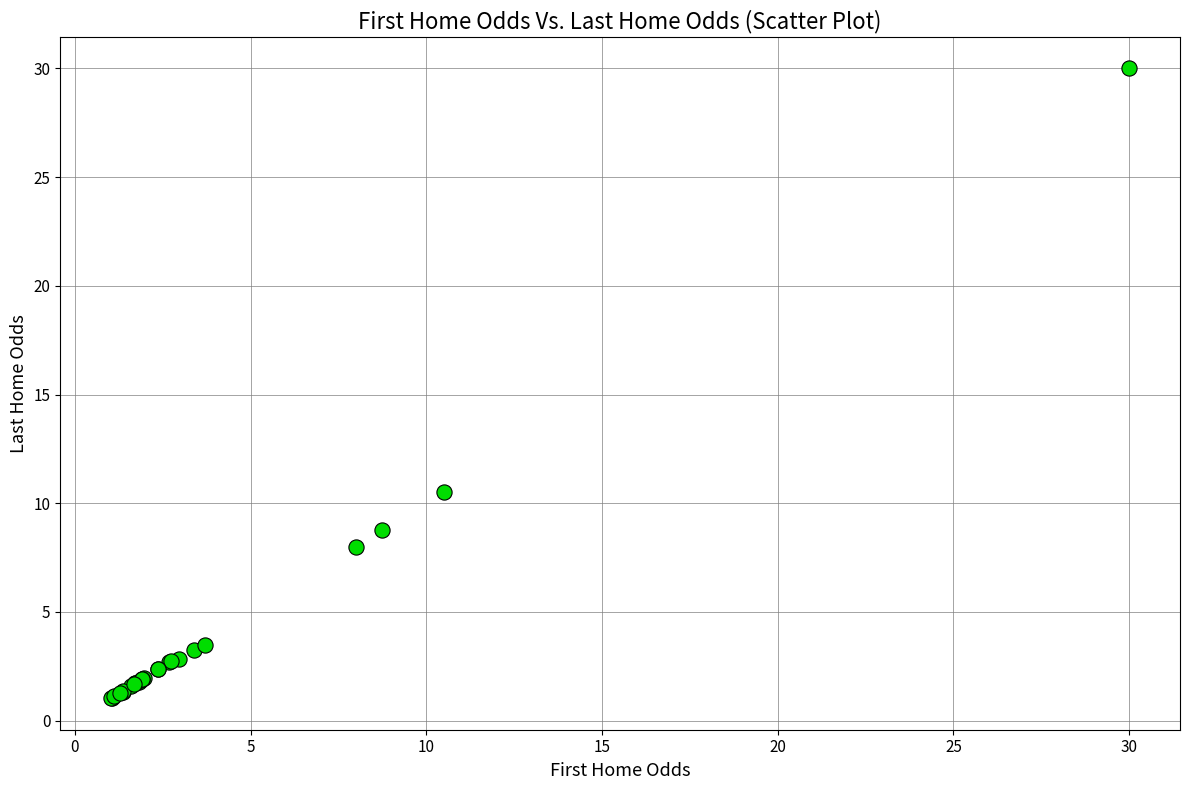

What Y value in the scatter plot is closest to 15?

10.5